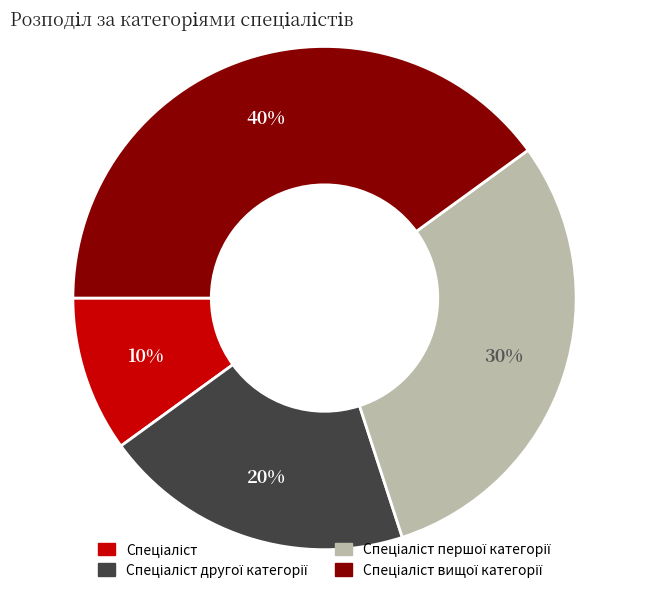

To the nearest percent, what is the average slice percentage?

25%